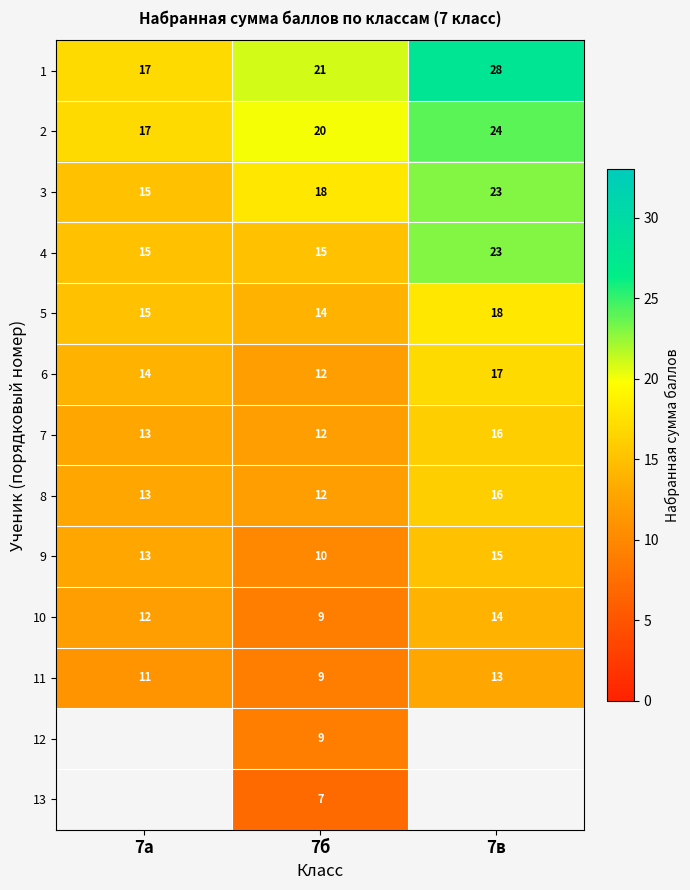

Rank the categories by 5 value from highest to lowest.

7в, 7а, 7б